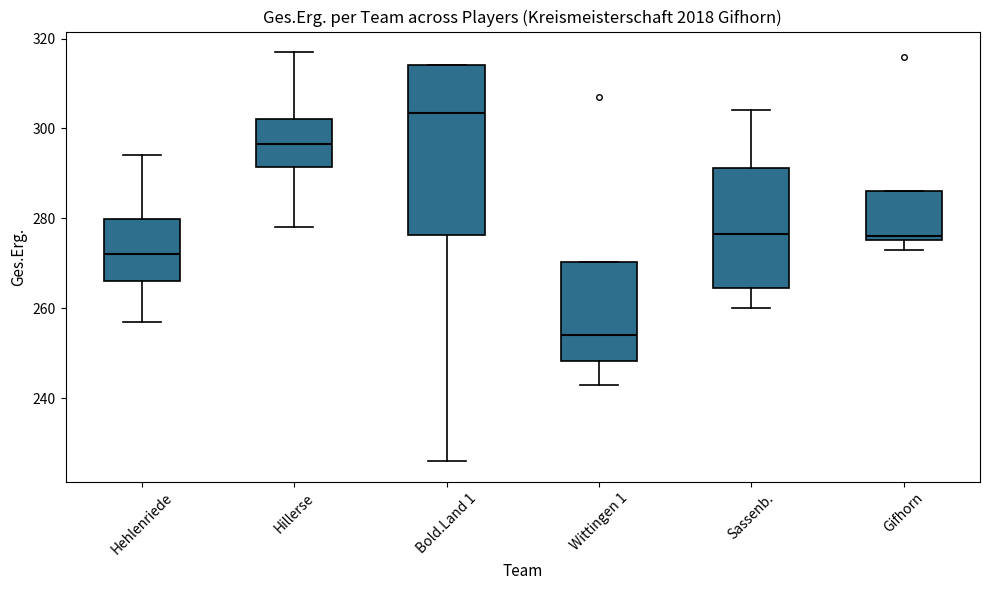

Reading left to right, transcribe this box plot: for each box, give where its median line is, the range the box spans, and where its two whiskers end, as read against the y-axis. The values are not printed on the chart, so give them approximately, as read against the axis.

Hehlenriede: median 272, box 266 to 280, whiskers 258 to 294
Hillerse: median 296, box 292 to 302, whiskers 278 to 318
Bold.Land 1: median 304, box 276 to 314, whiskers 226 to 314
Wittingen 1: median 254, box 248 to 270, whiskers 244 to 270
Sassenb.: median 276, box 264 to 292, whiskers 260 to 304
Gifhorn: median 276 (just above the box's lower edge), box 276 to 286, whiskers 274 to 286